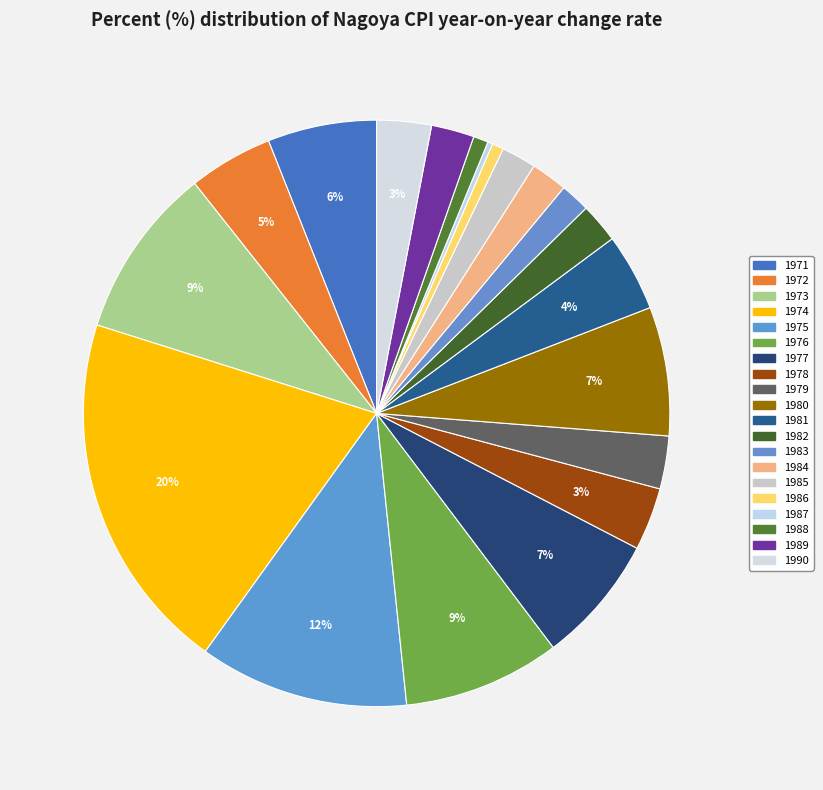

Does 1987 account for over 50% of the chart?

No